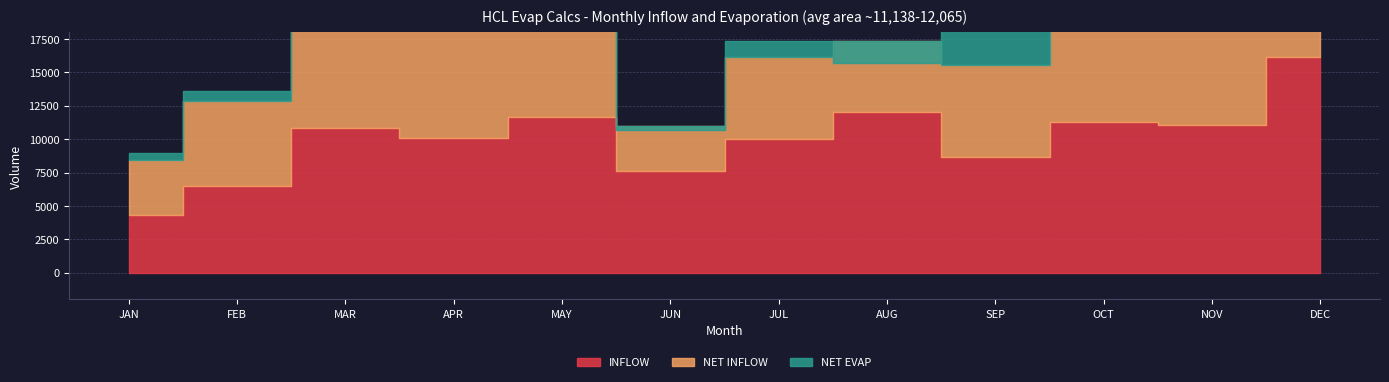

What is the sum of the INFLOW values at MAR and SEP?

19476